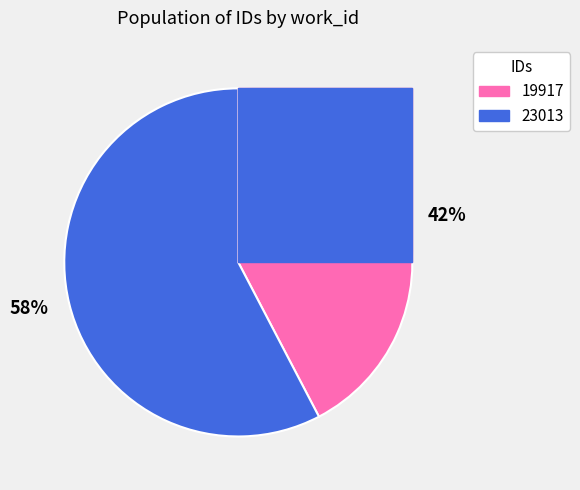

Which category accounts for the majority?

23013